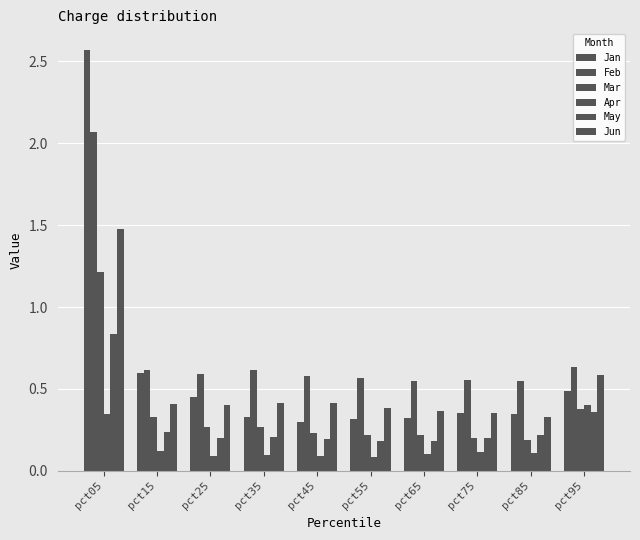

How many bars are there in each group?

6